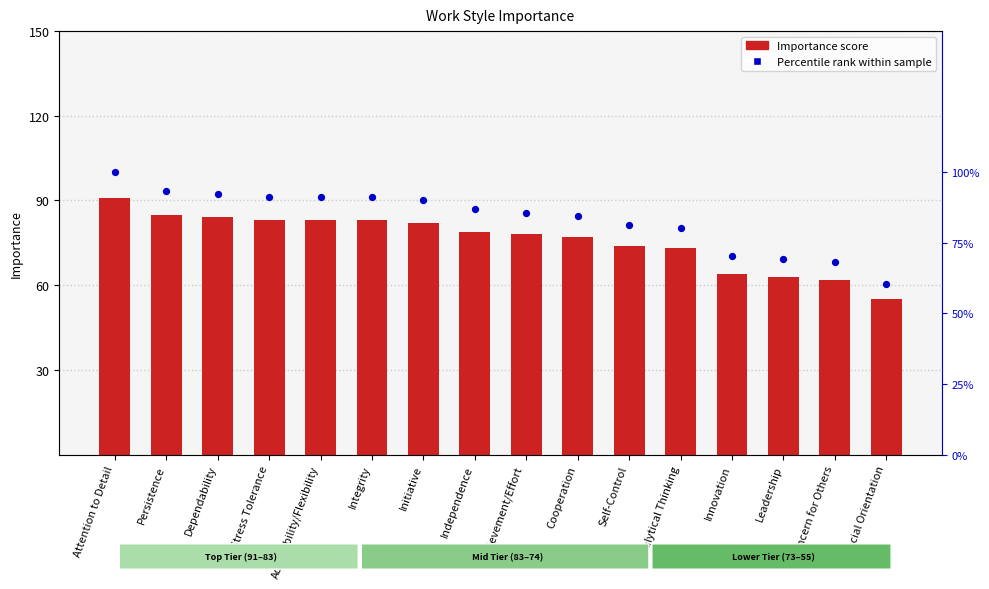

At how many categories does at least one series exceed 94?

1